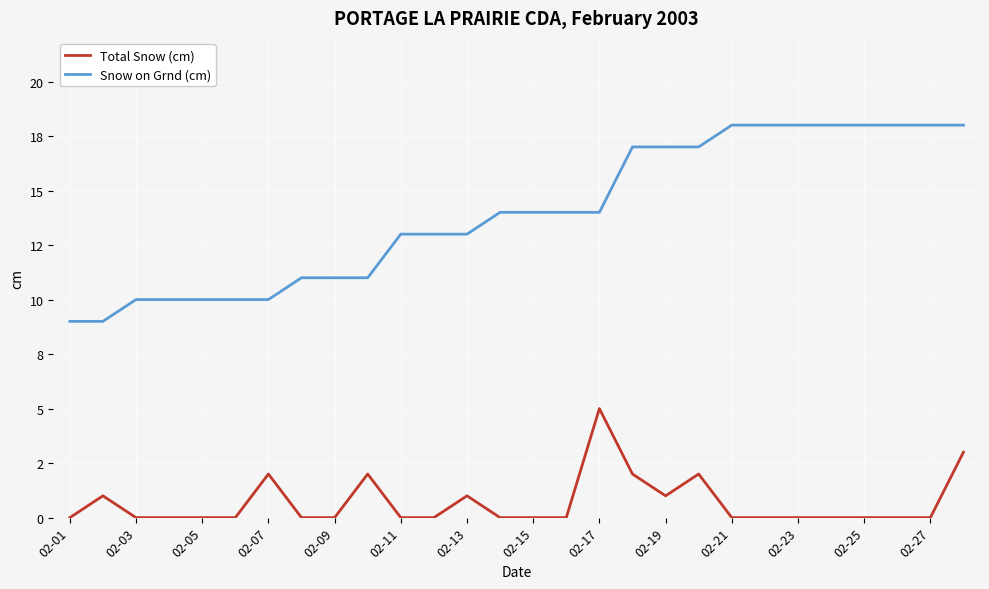

Which series has the largest range (max minus min)?

Snow on Grnd (cm)